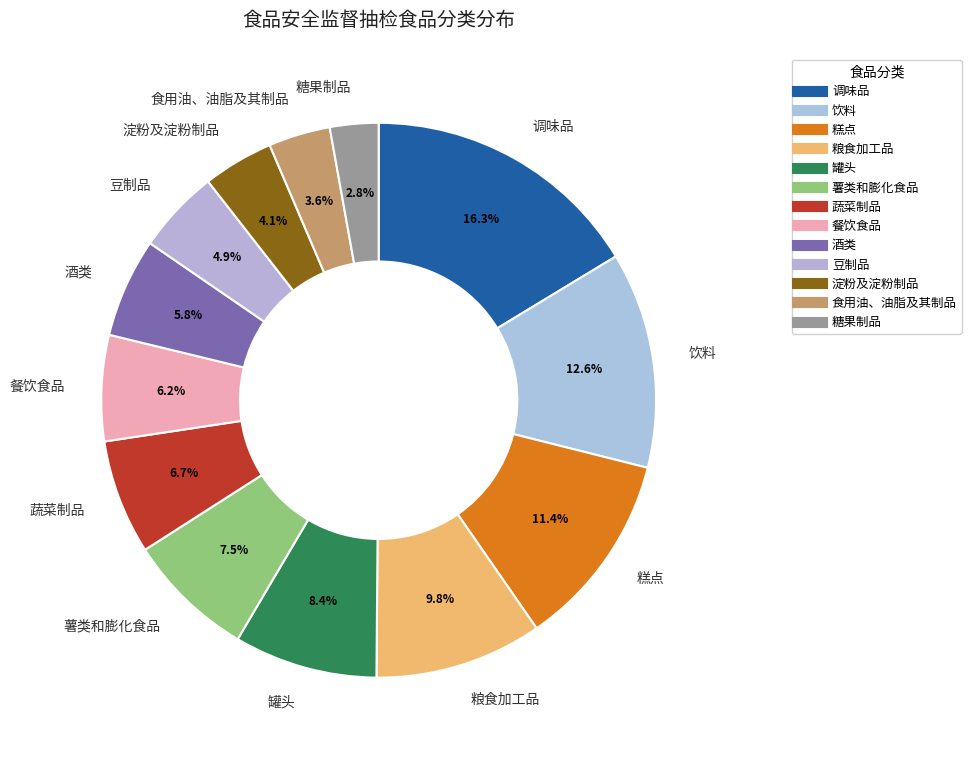

To the nearest percent, what is the difference between the largest and smallest slice percentages?

13%